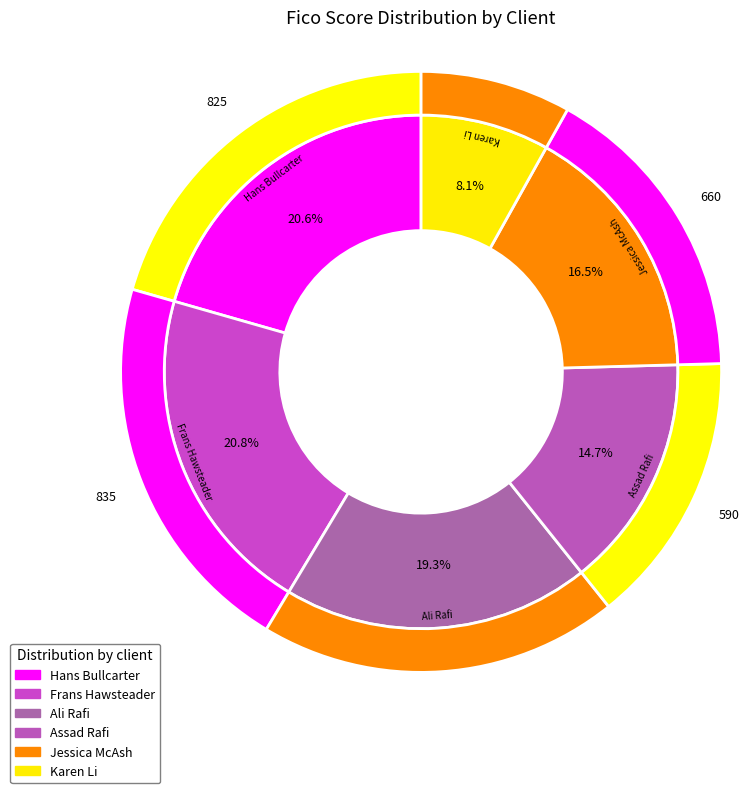

How much of the chart is everything except Karen Li?

91.9%